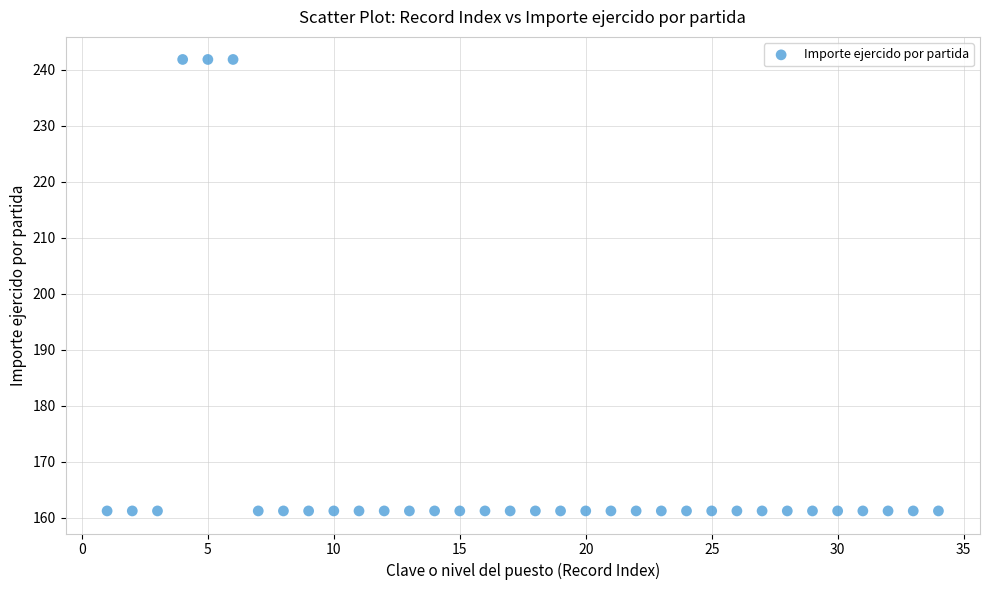

What is the range of X values (max minus min)?

33.0